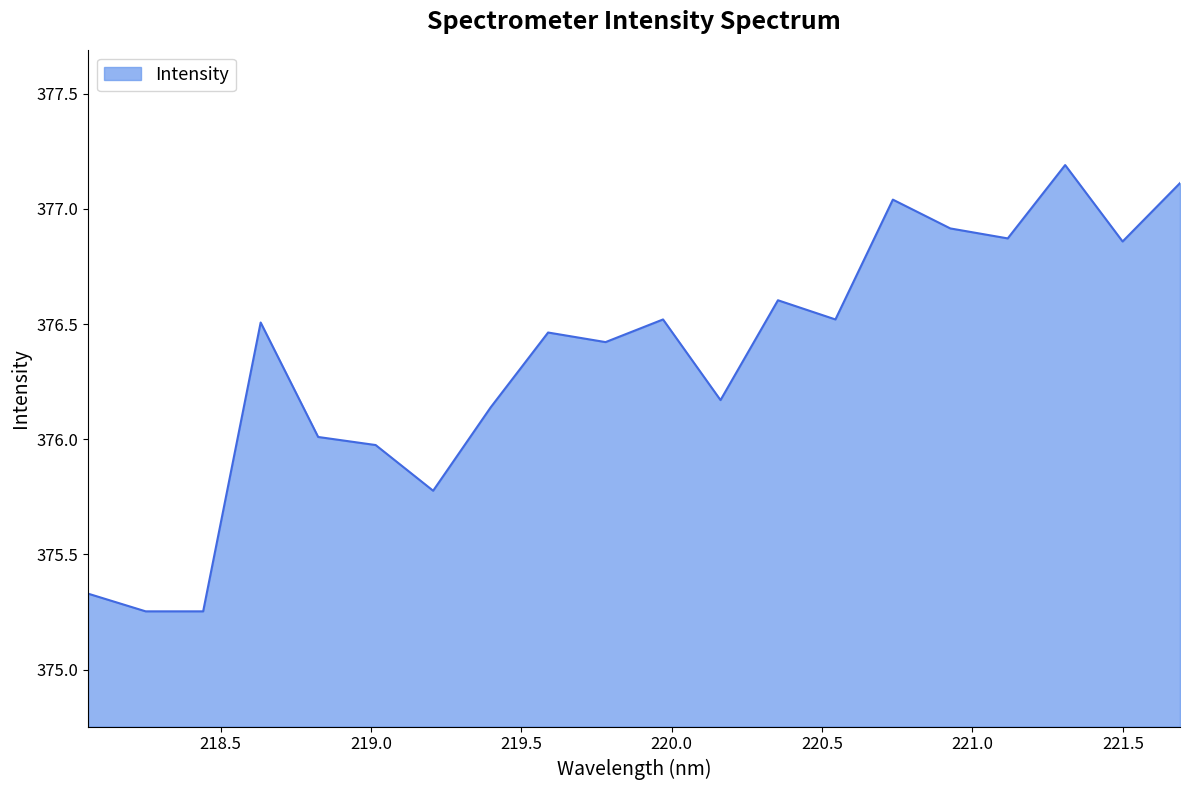

What is the difference between the maximum and minimum values?

1.9